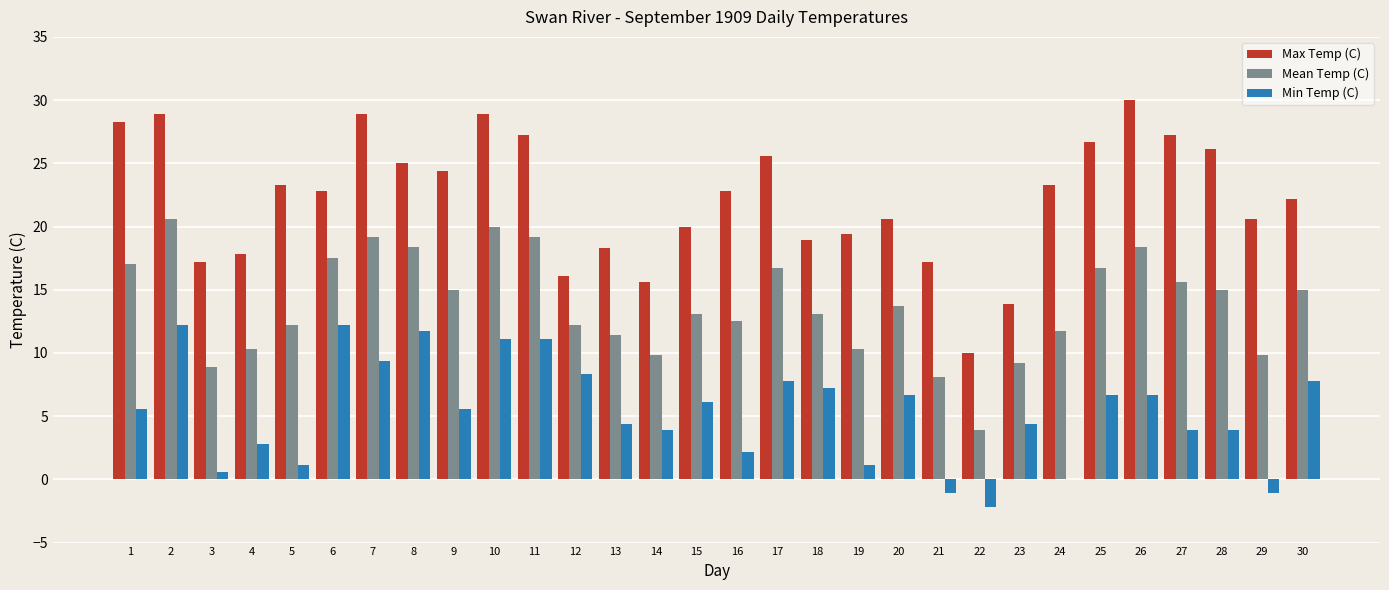

How many data points in Max Temp (C) are above 22?

17